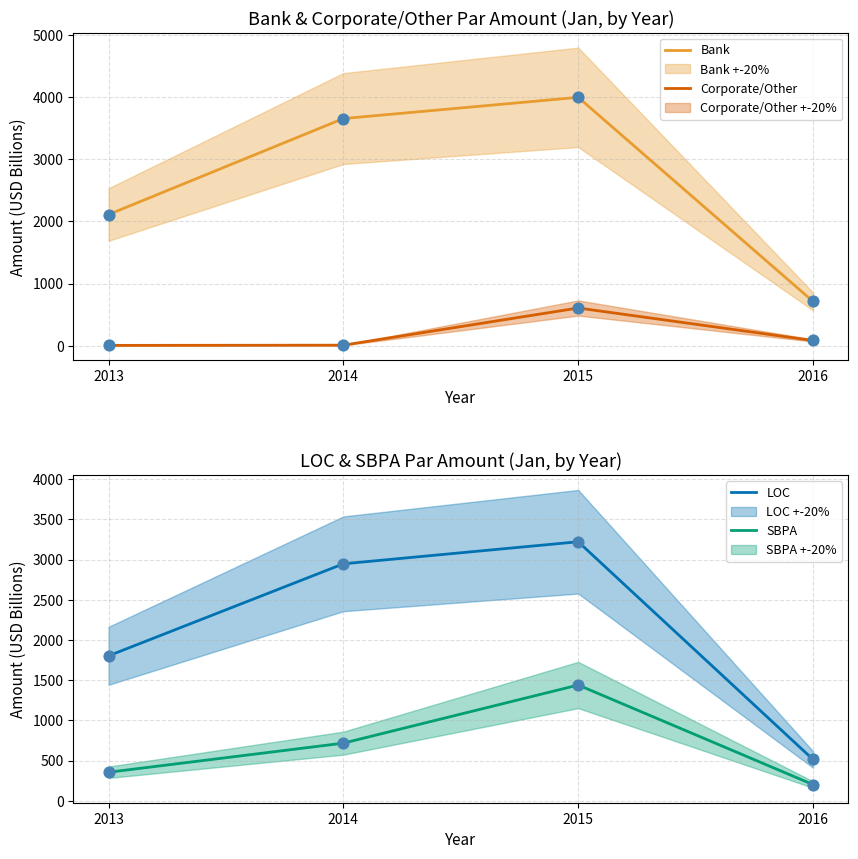

Which series contains the lowest Y value?

Corporate/Other